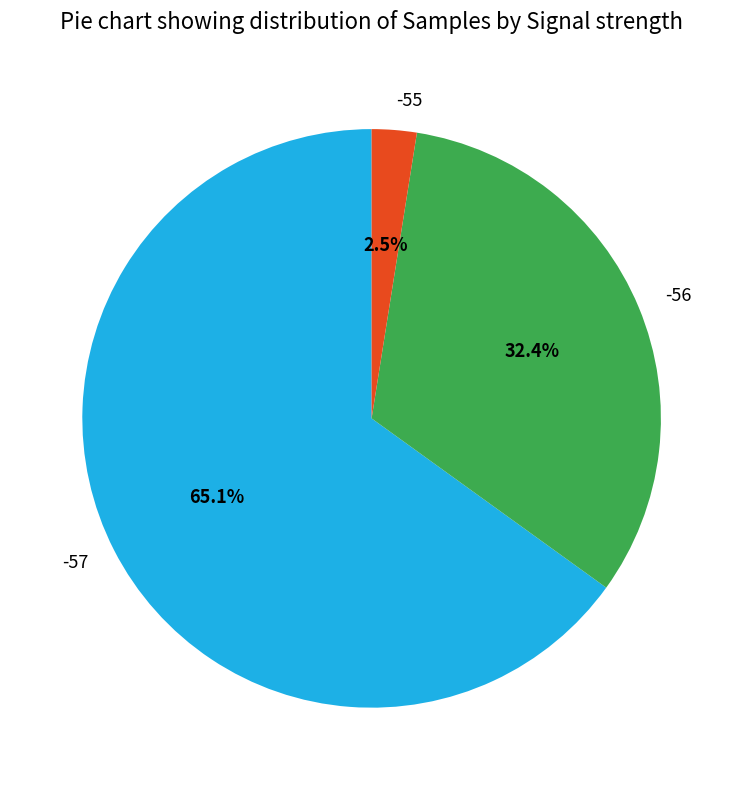

What is the largest slice in the pie chart?

-57